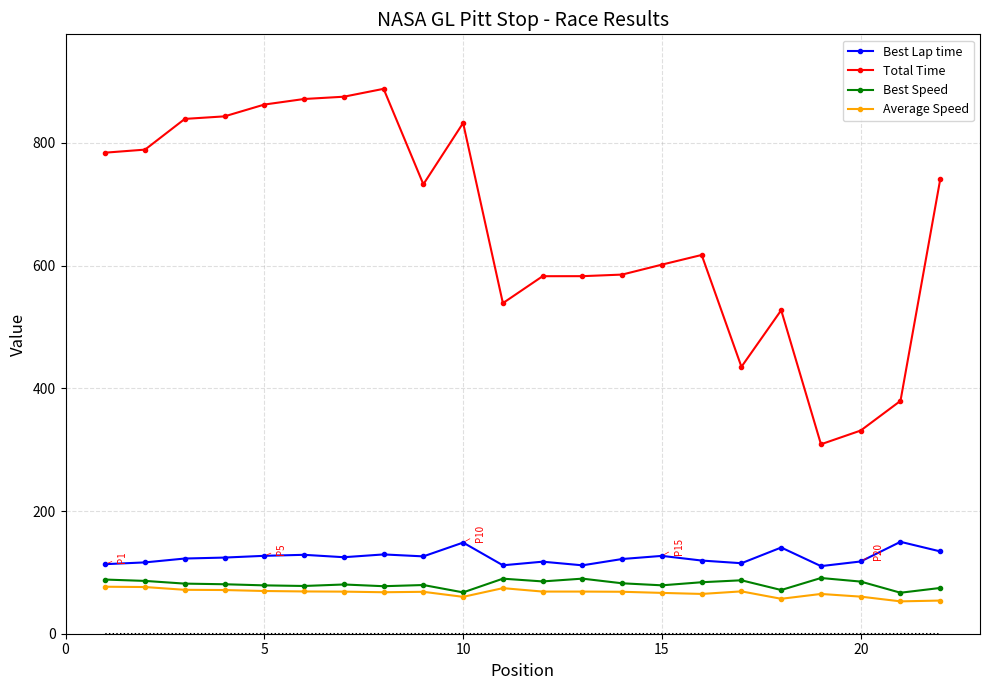

True or false: Total Time and Best Speed intersect in this chart.

False